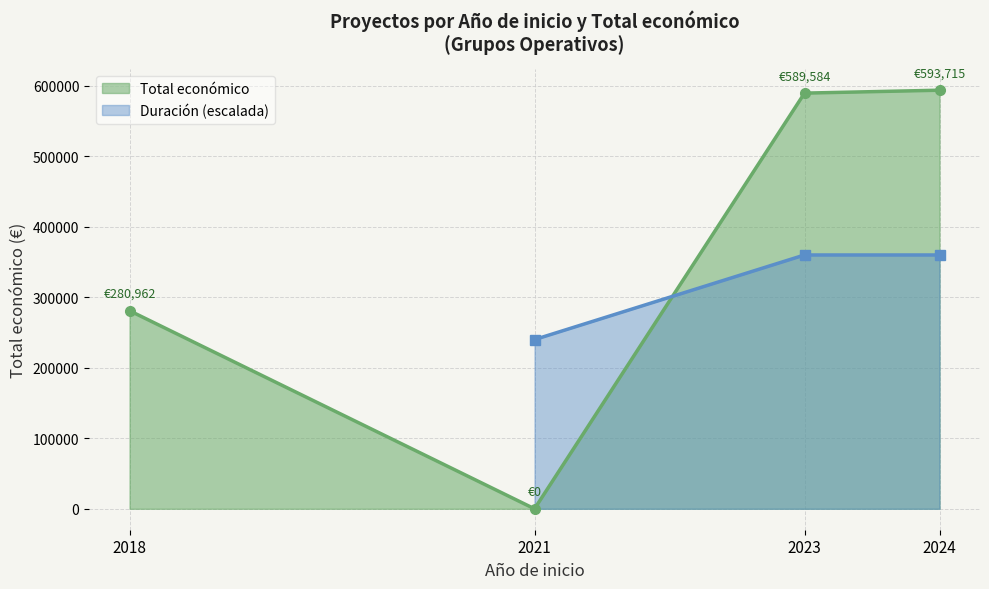

Where is the first local minimum for Total económico?

2021